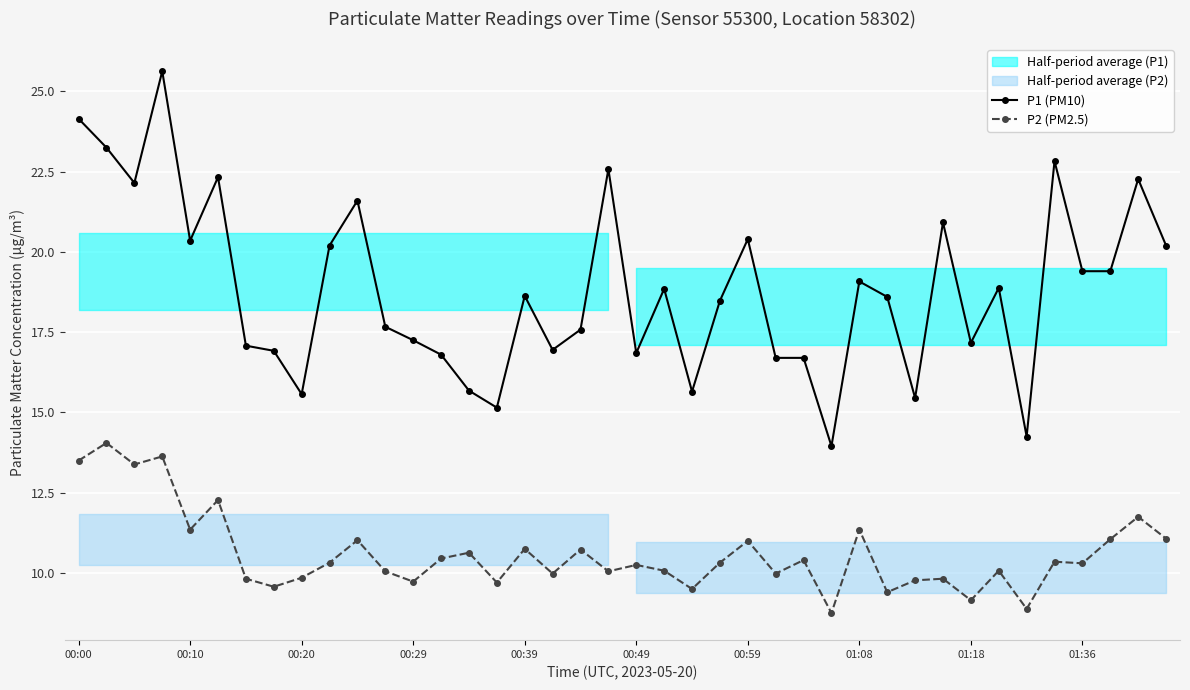

True or false: P1 (PM10) and P2 (PM2.5) intersect in this chart.

False